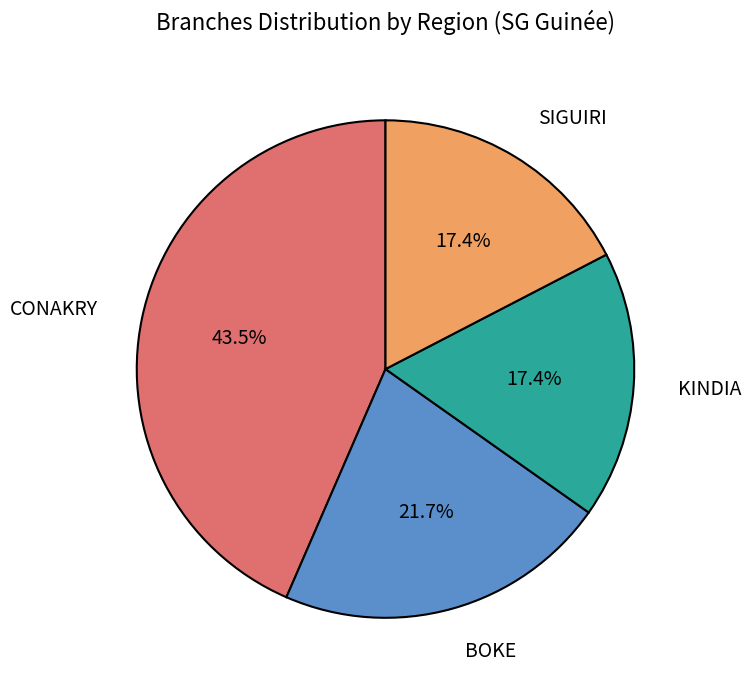

What portion of the pie excludes KINDIA?

82.6%